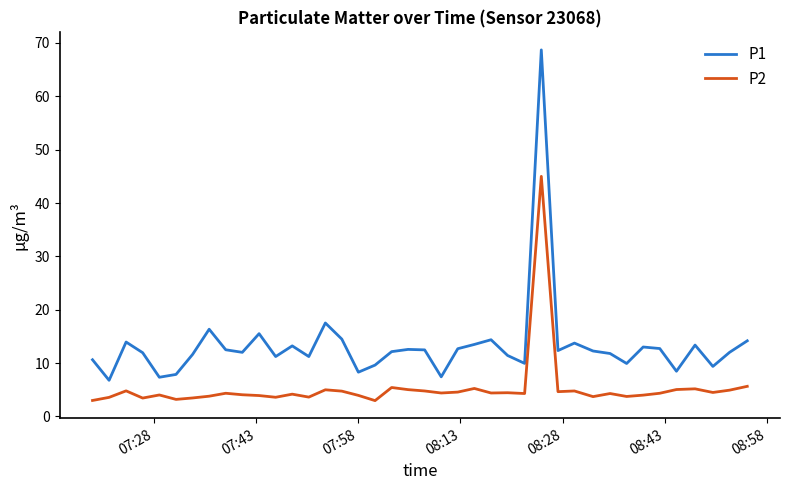

Which series has the largest total across all categories?

P1